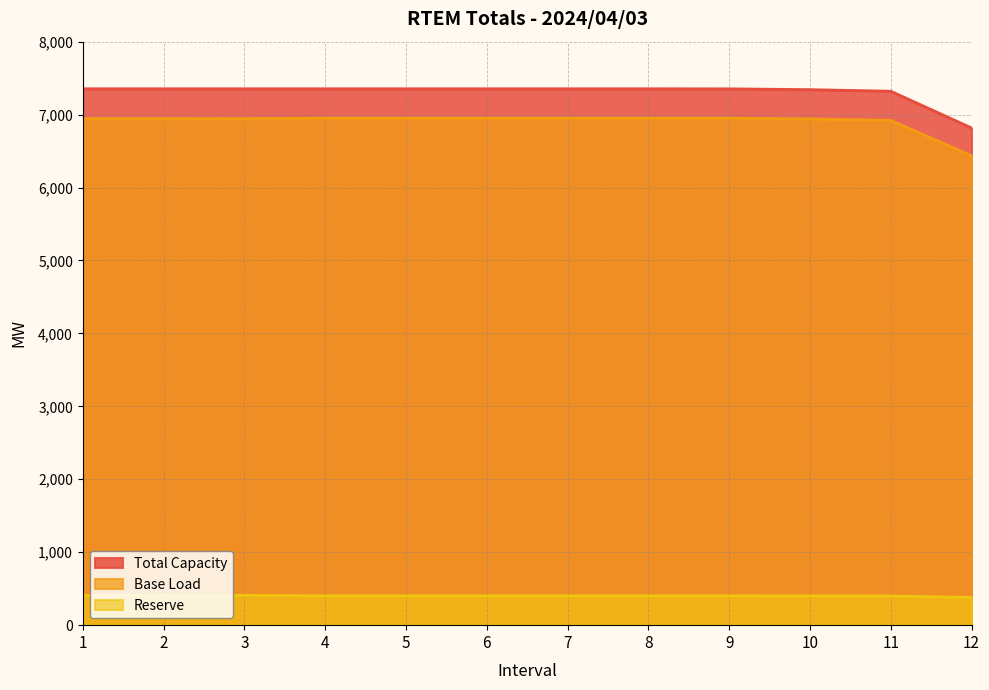

At 8, list the series in order from smallest to largest.

Reserve, Base Load, Total Capacity